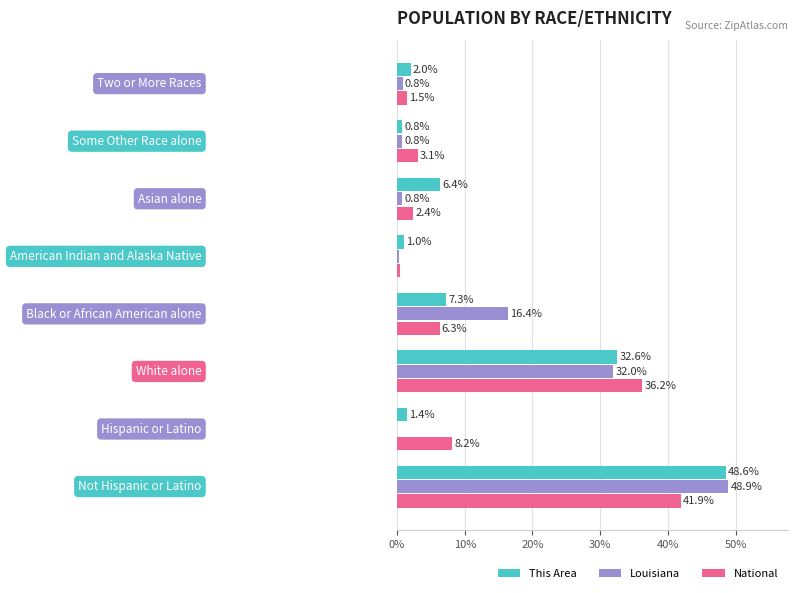

What is the maximum value shown in the chart?

48.9